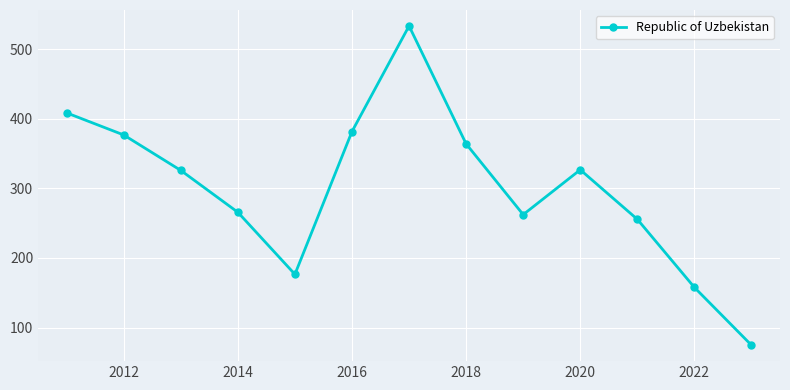

What is the value of the 8th point from the left?

363.8